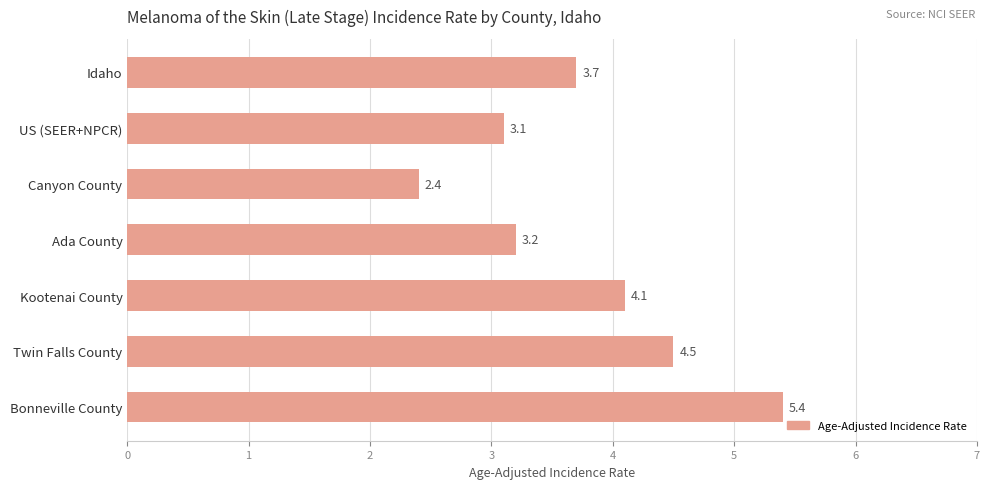

The chart shows a value of 3.7 at Idaho. True or false?

True